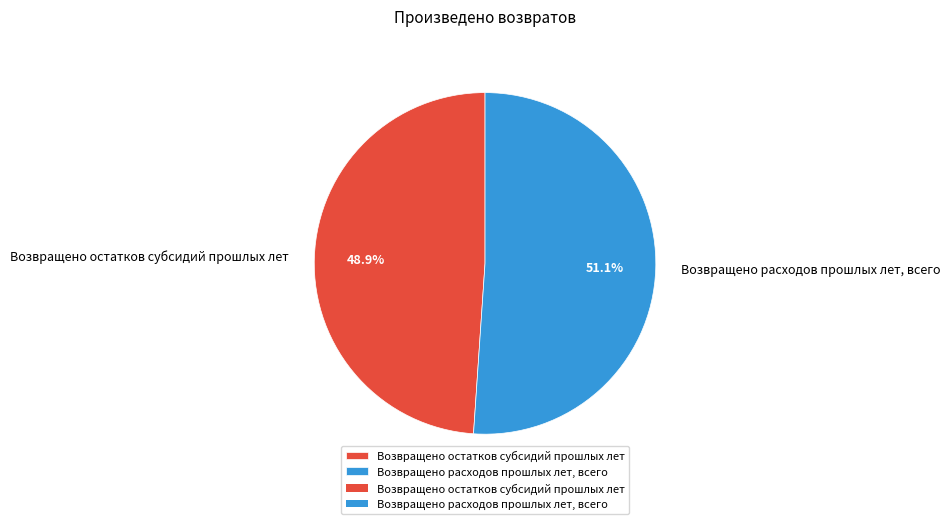

Is there a majority slice in this chart?

Yes